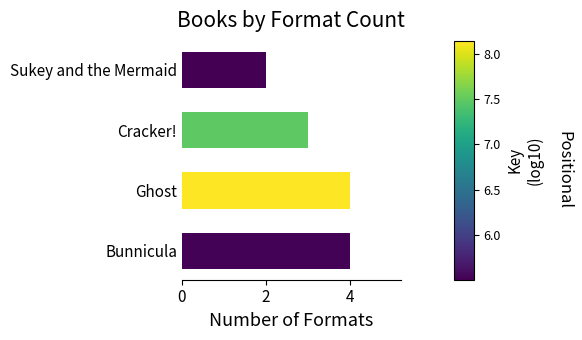

What is the maximum value shown in the chart?

4